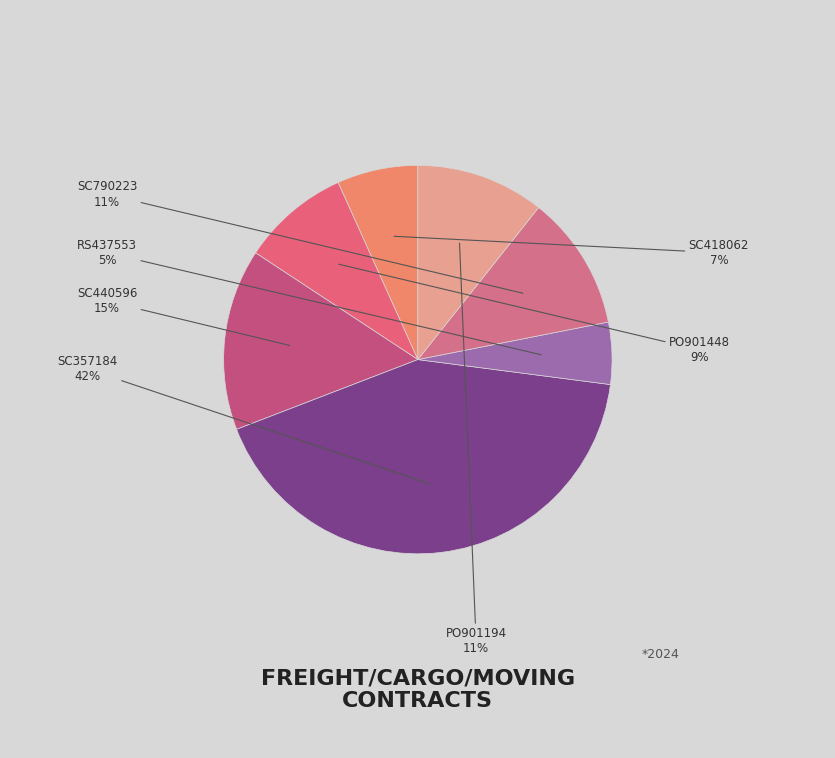

Approximately how many times larger is the value at RS437553 compared to SC440596?

0.3